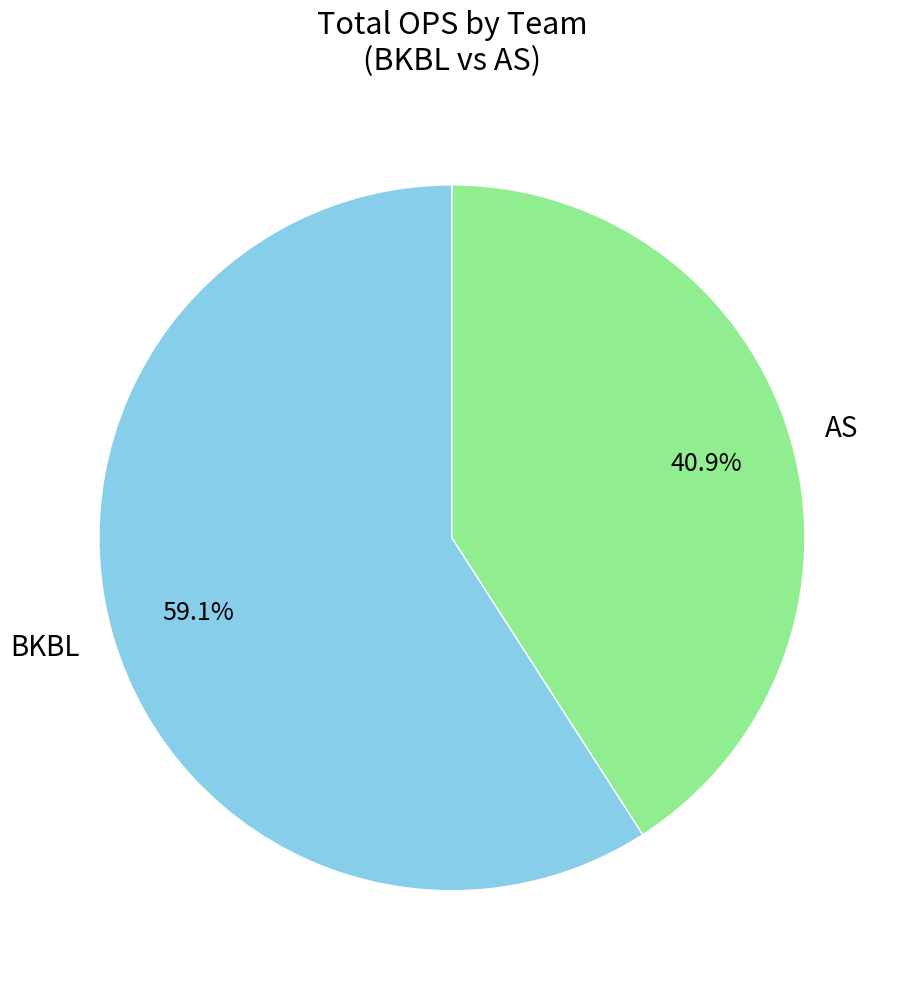

How many slices are in this pie chart?

2